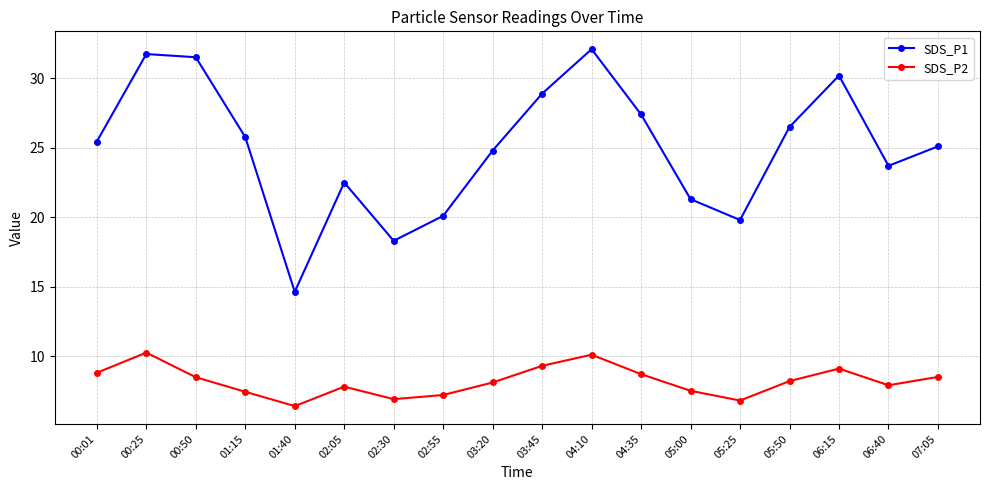

The SDS_P1 series shows 43.2 at 00:50. True or false?

False